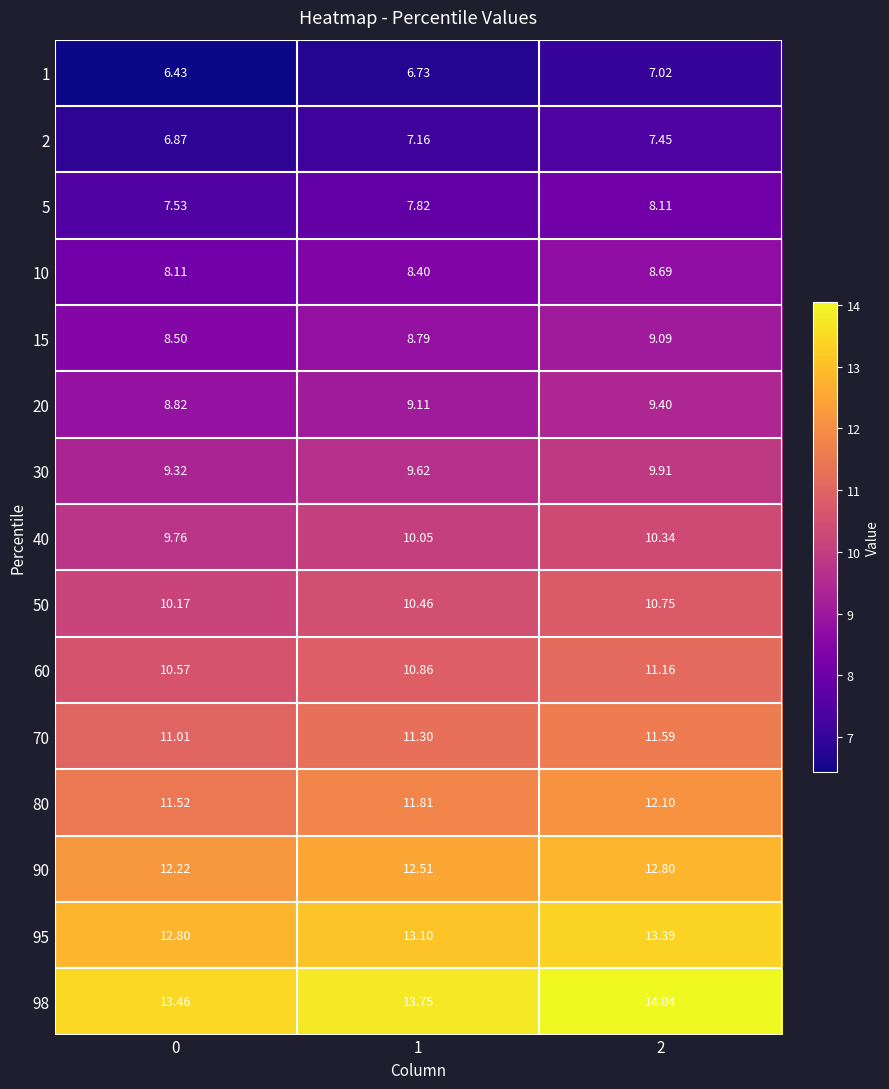

Is the value of 2 at 0 greater than the value of 10 at 1?

No